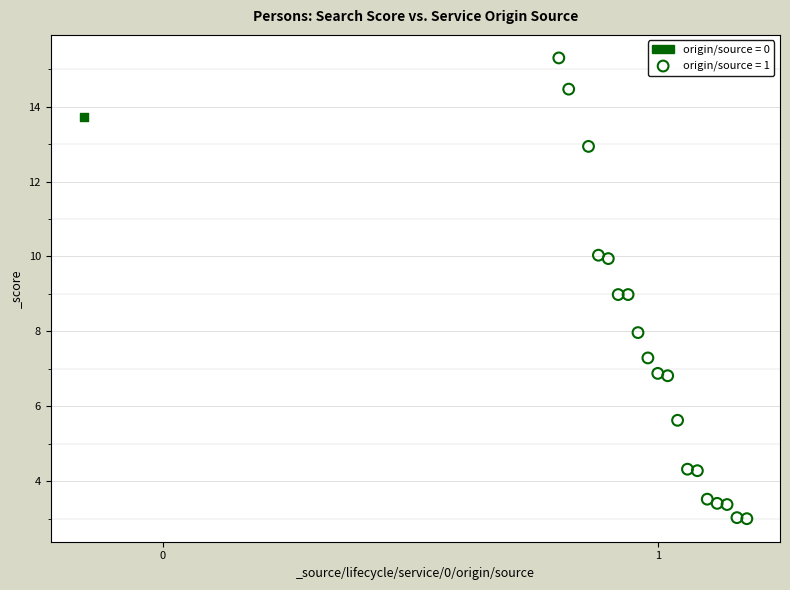

Which series reaches the minimum Y coordinate?

origin/source = 1